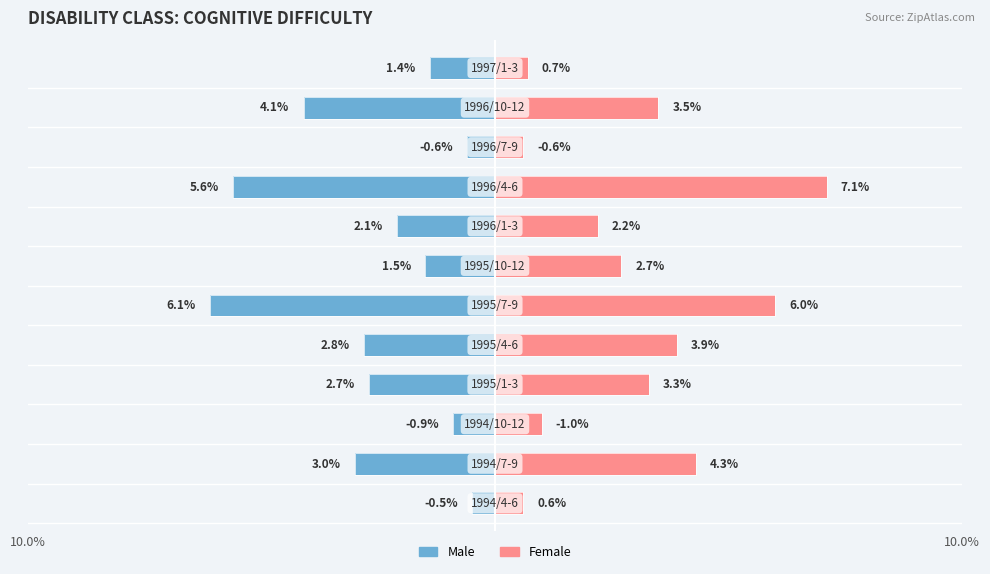

Rank the series by their average value, from lowest to highest.

Male, Female